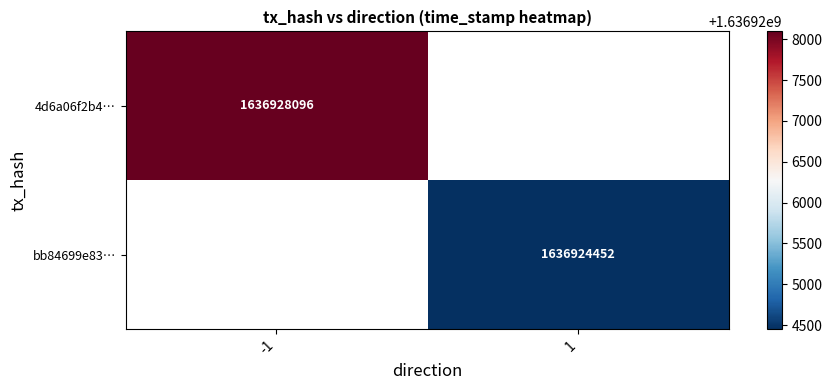

How many data points does each series have?

2